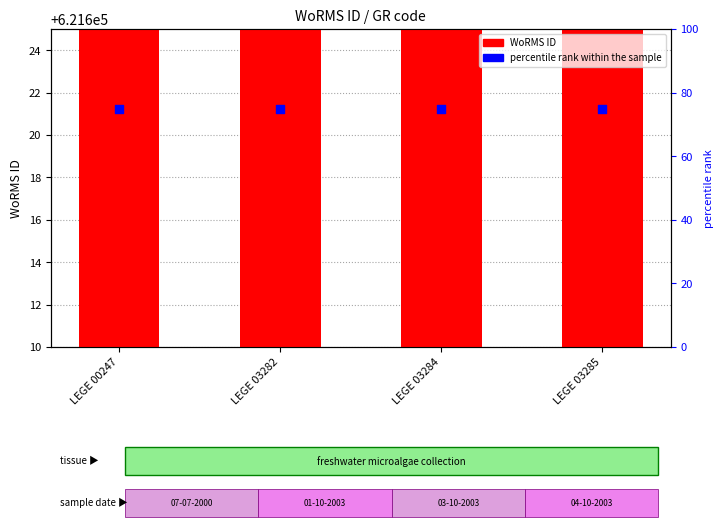

At how many categories does at least one series exceed 612877?

4